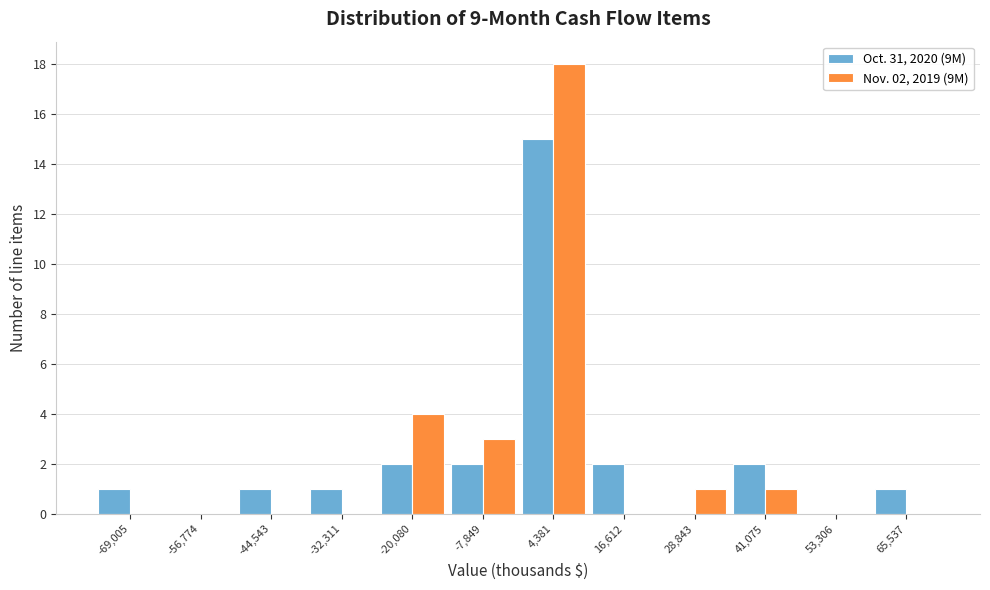

In the Oct. 31, 2020 (9M) series, which range on the x-axis has the tallest bar?

-2000 to 10000